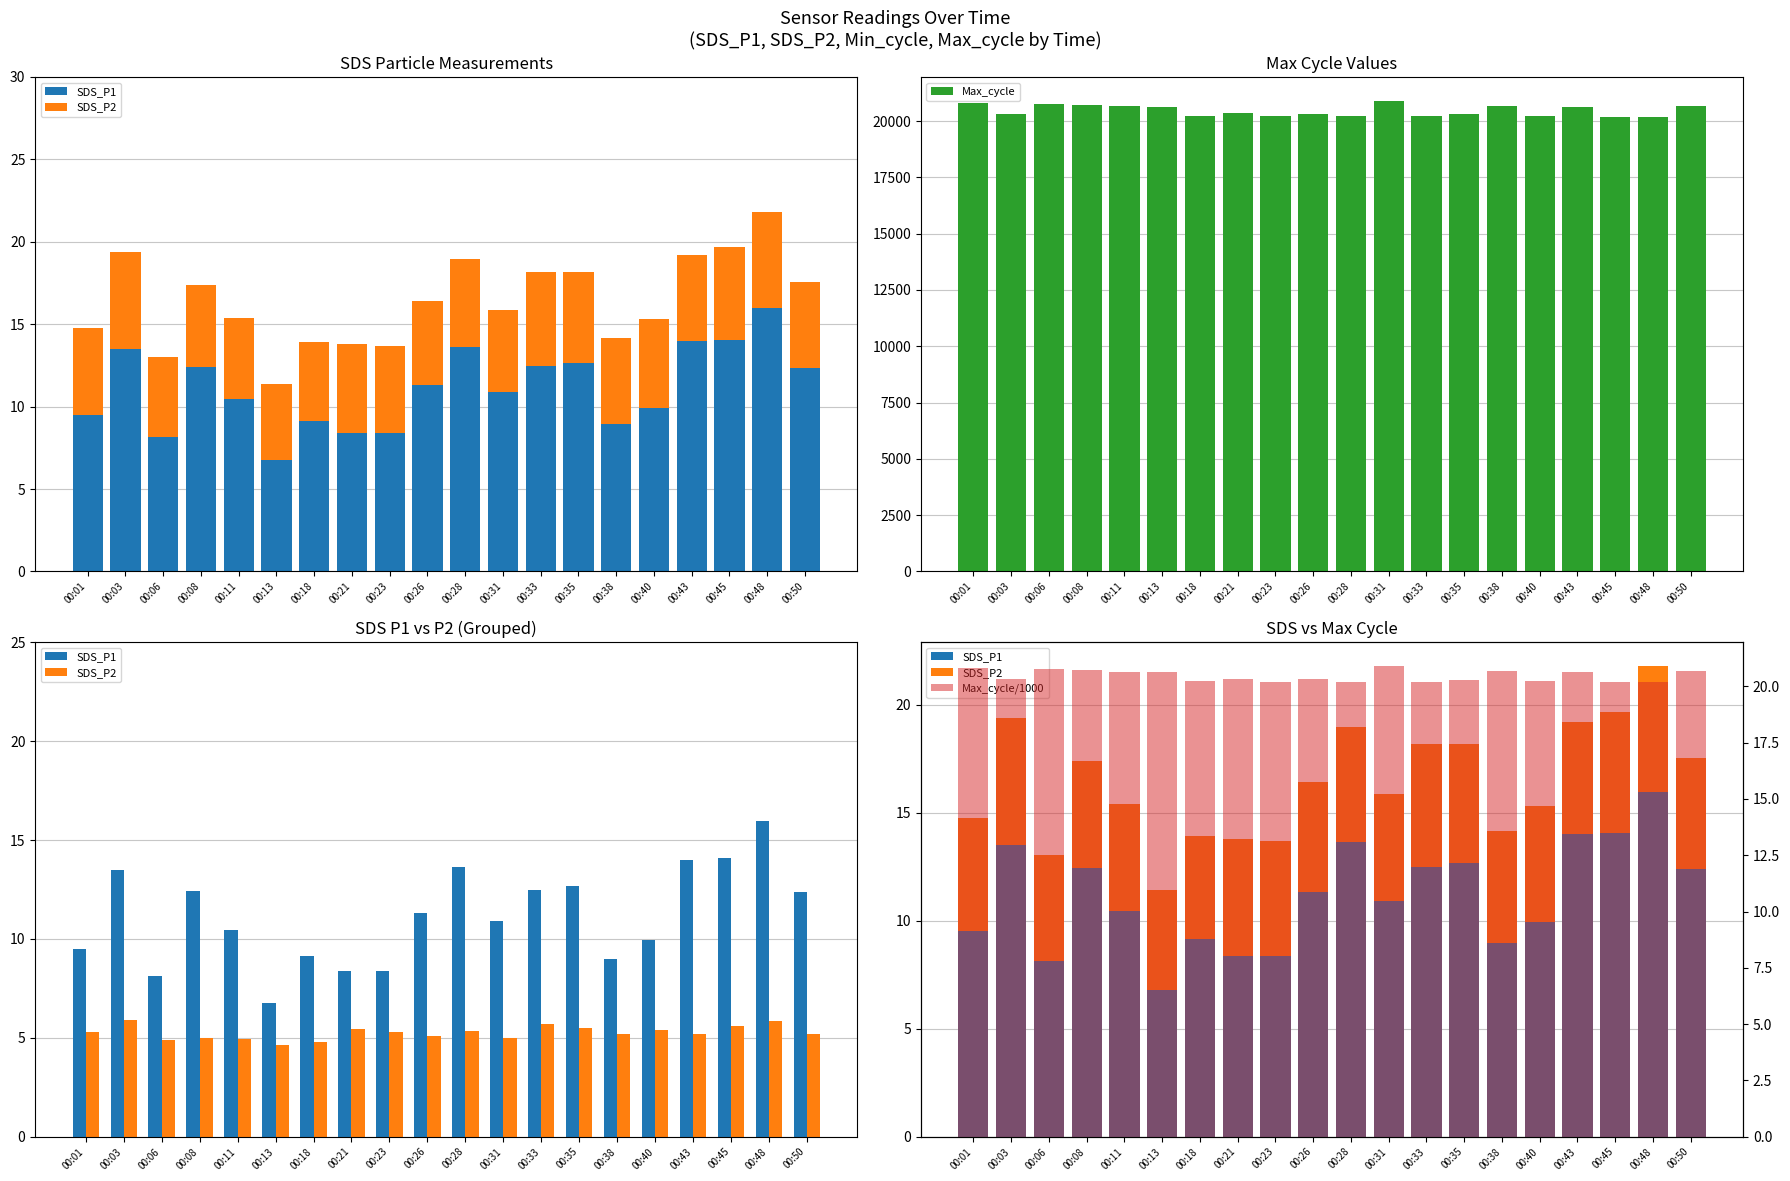

How many values in the Max_cycle series are below 20349?

10